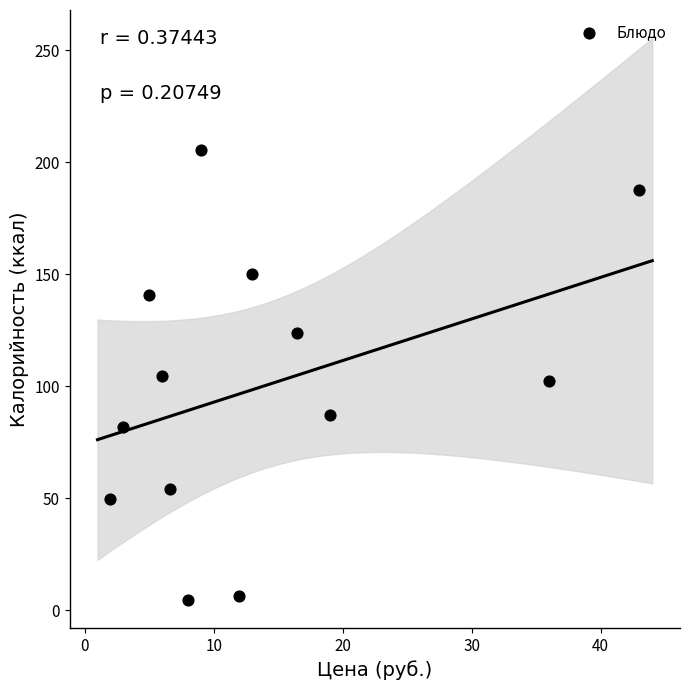

What is the range of X values (max minus min)?

41.0